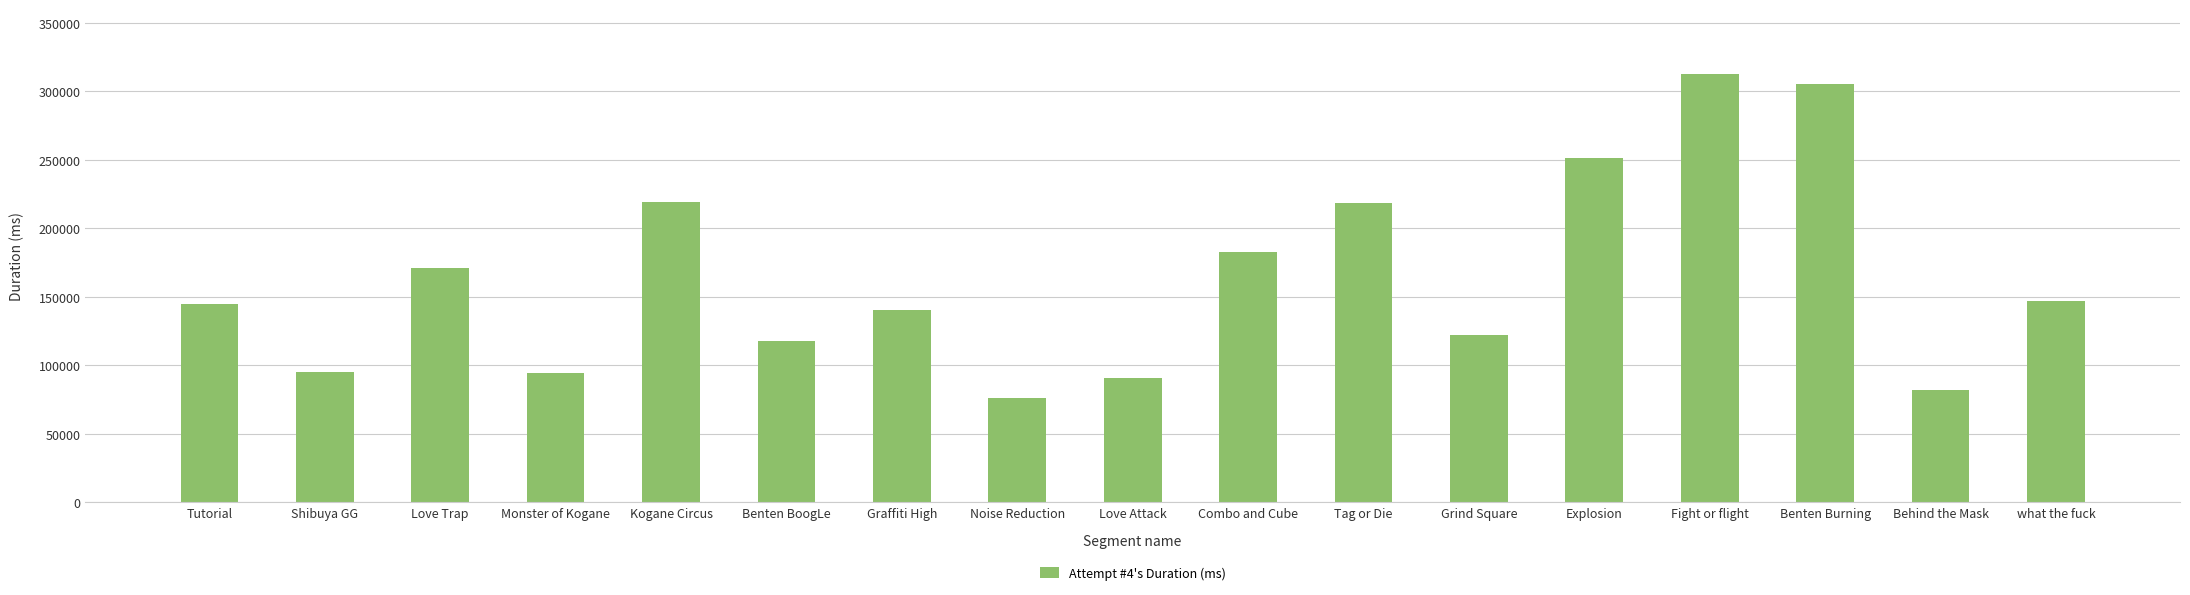

Where is the data nearest to the value 194741?

Combo and Cube